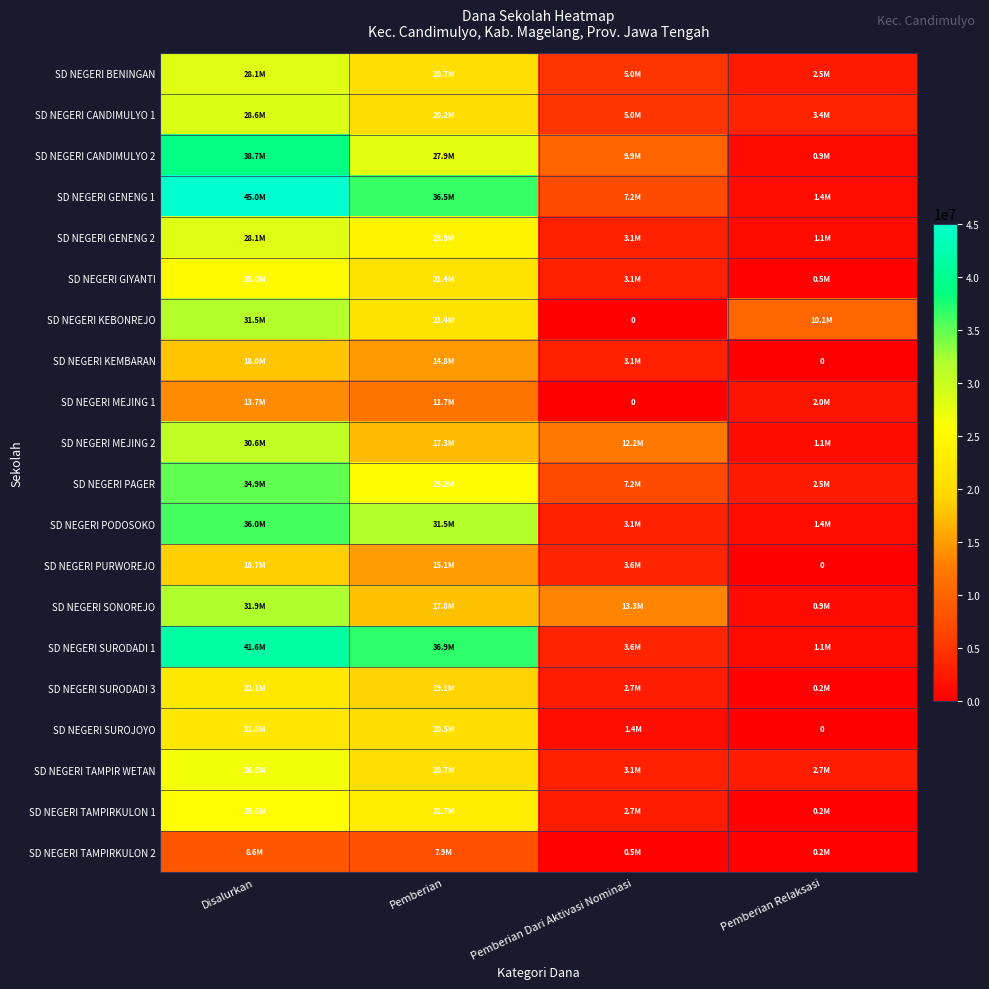

Is the value of SD NEGERI PAGER at Pemberian Dari Aktivasi Nominasi greater than the value of SD NEGERI CANDIMULYO 2 at Pemberian?

No